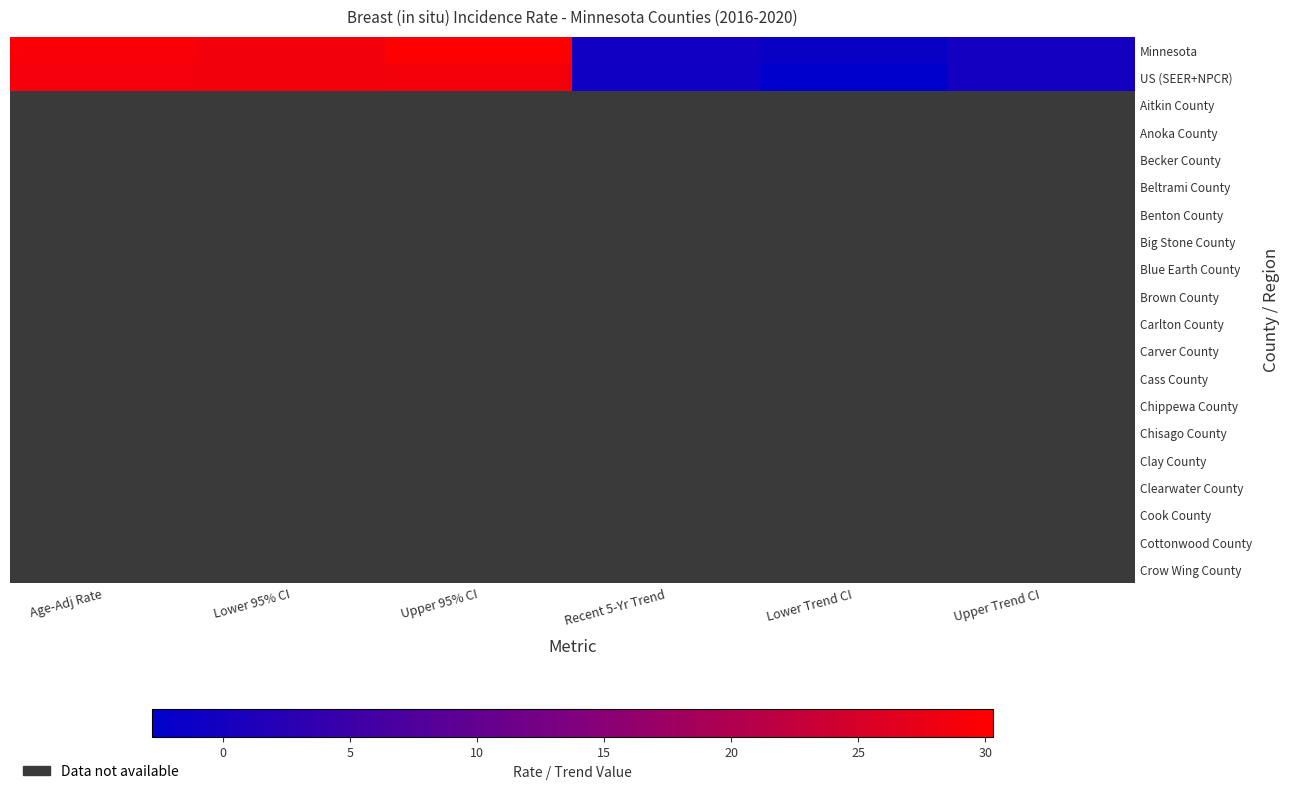

What is the difference between the highest and lowest values at Recent 5-Yr Trend?

0.2